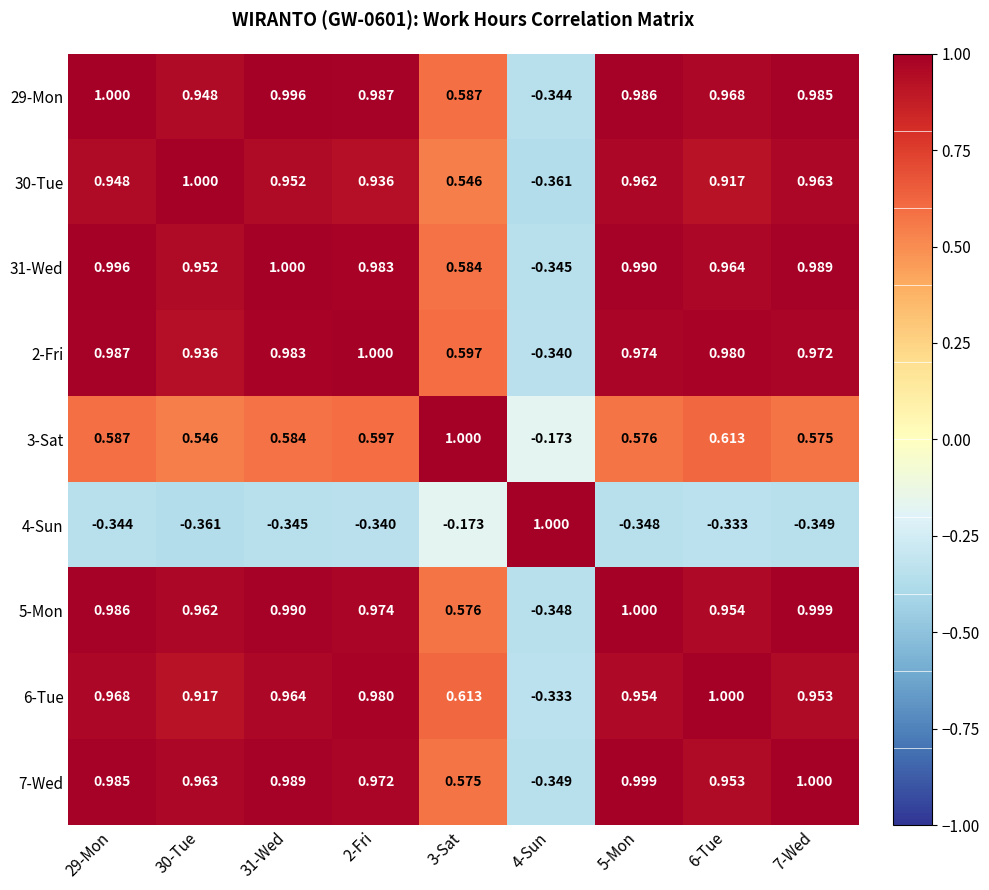

Is the value of 3-Sat at 30-Tue greater than the value of 6-Tue at 4-Sun?

Yes